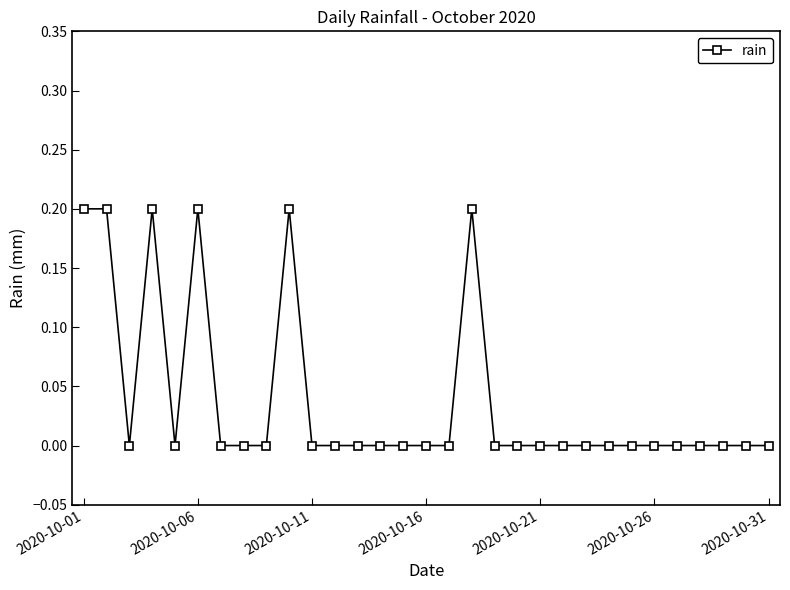

What is the sum of all values?

1.2